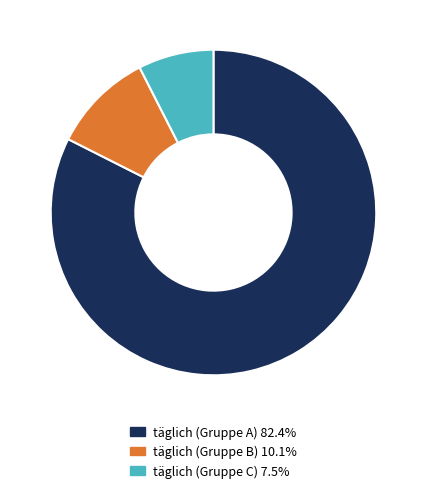

Is there any slice that represents more than half of the pie?

Yes